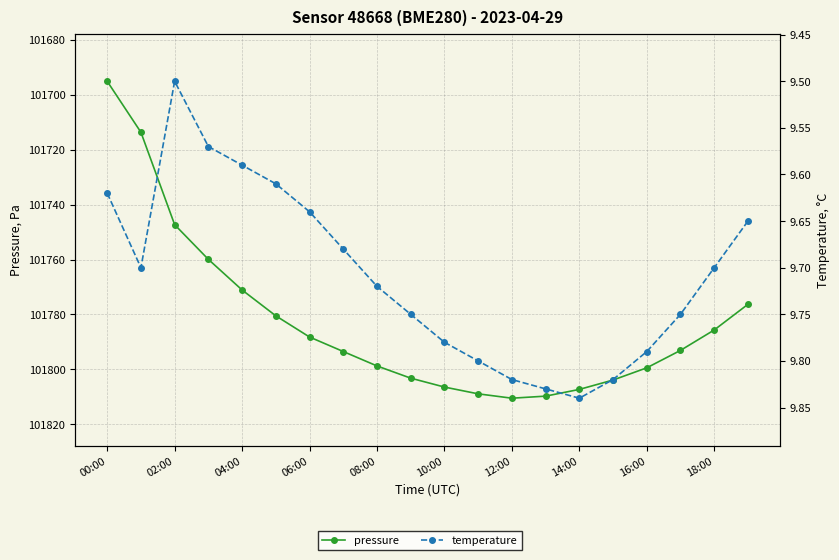

Count the number of data series in this chart.

2